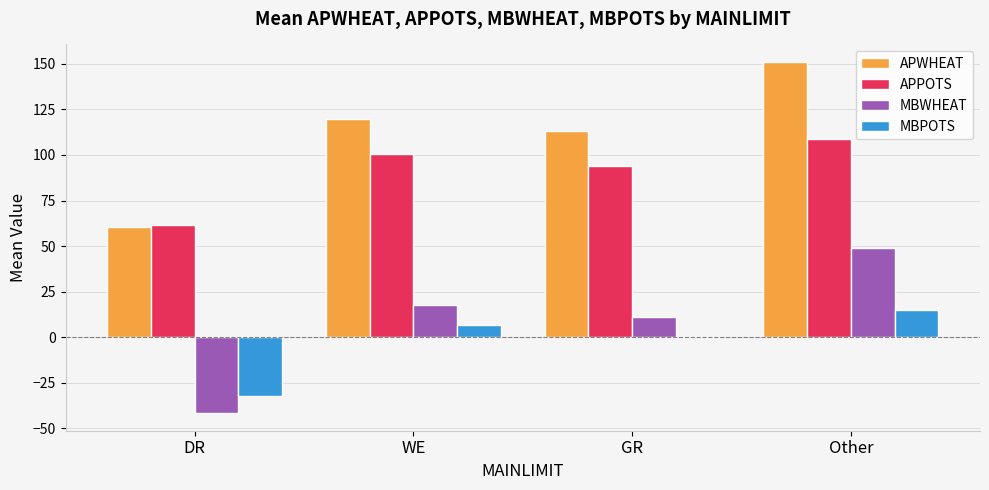

How many data points does each series have?

4